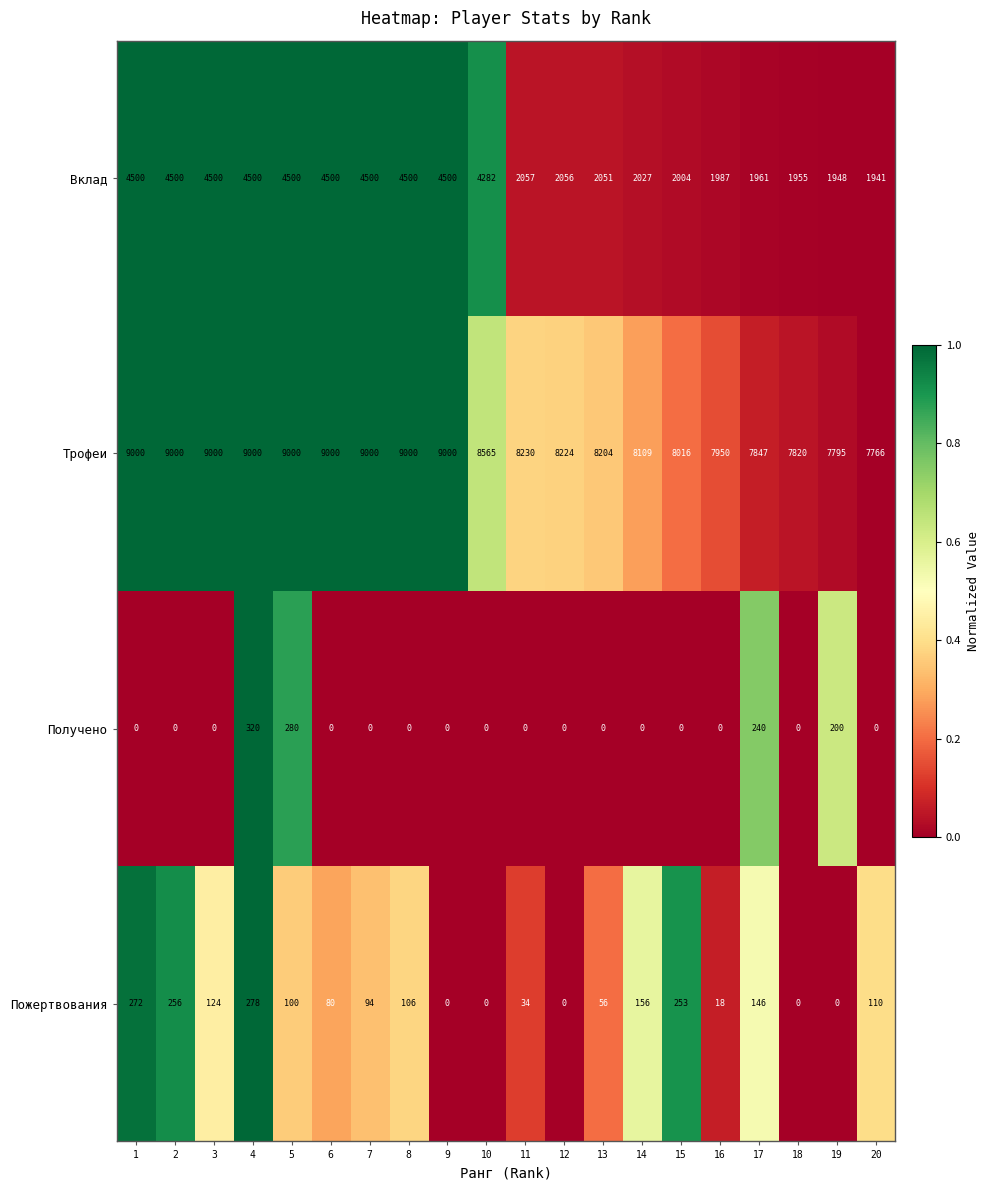

At which label is Вклад closest to 3220?

10